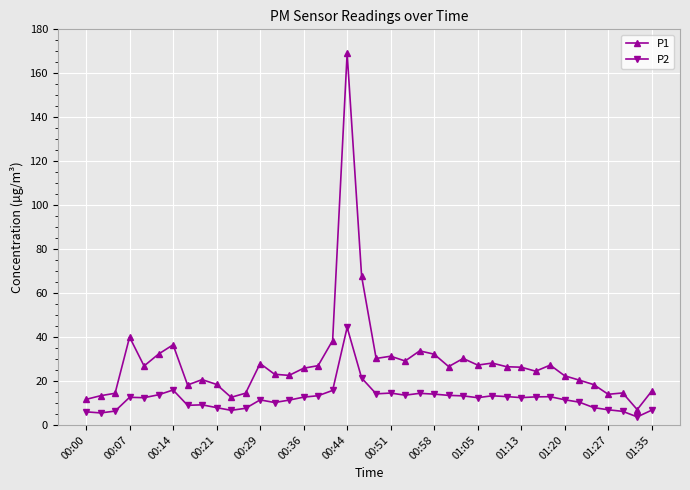

What is the difference between the maximum and second lowest values in the P1 series?

157.4